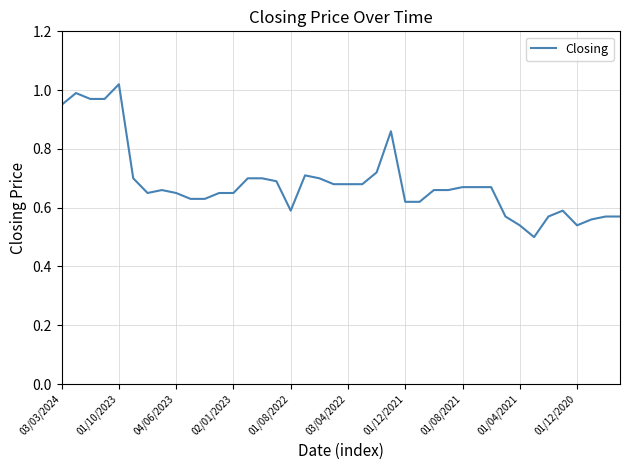

What is the difference between the maximum and minimum values?

0.5